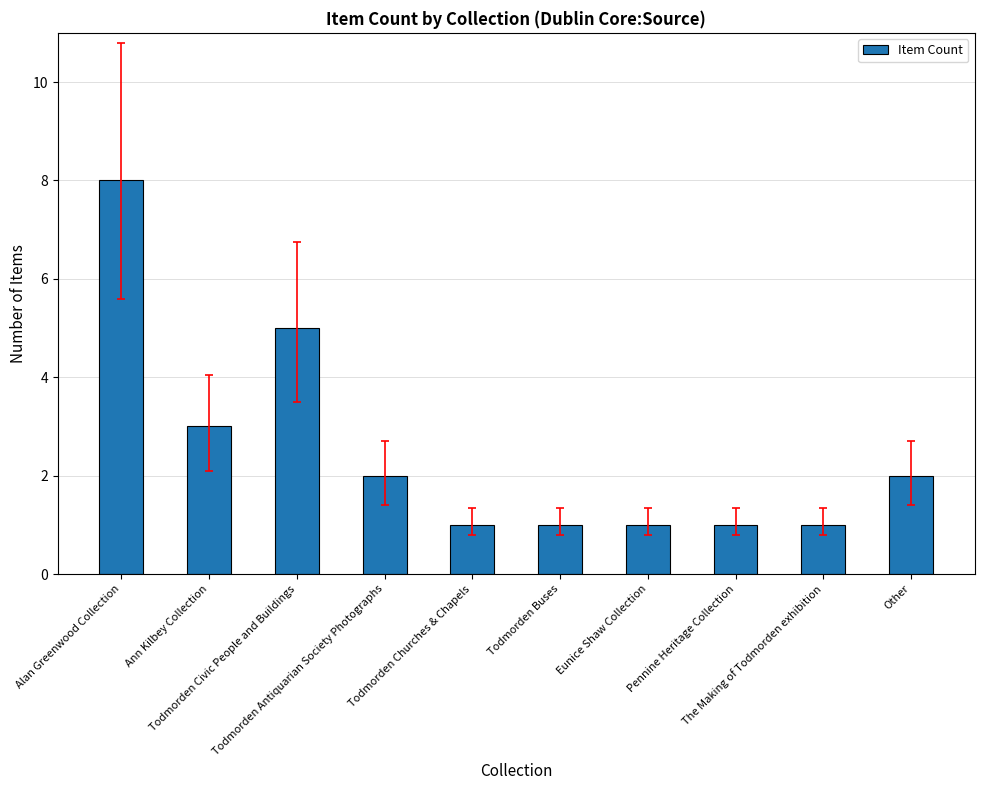

Approximately how many times larger is the value at Pennine Heritage Collection compared to Other?

0.5